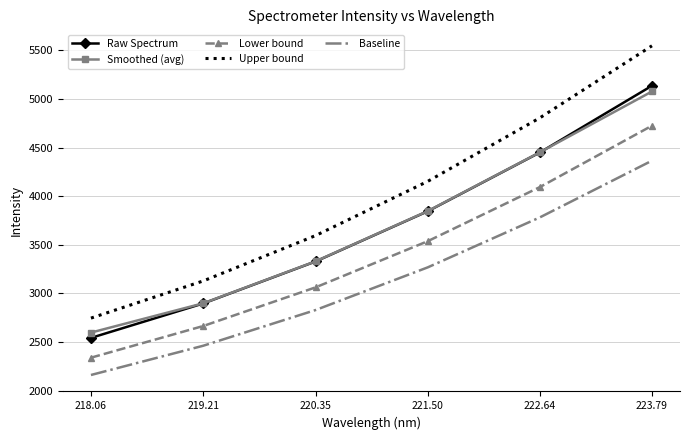

What are all the series names shown in the legend?

Raw Spectrum, Smoothed (avg), Lower bound, Upper bound, Baseline